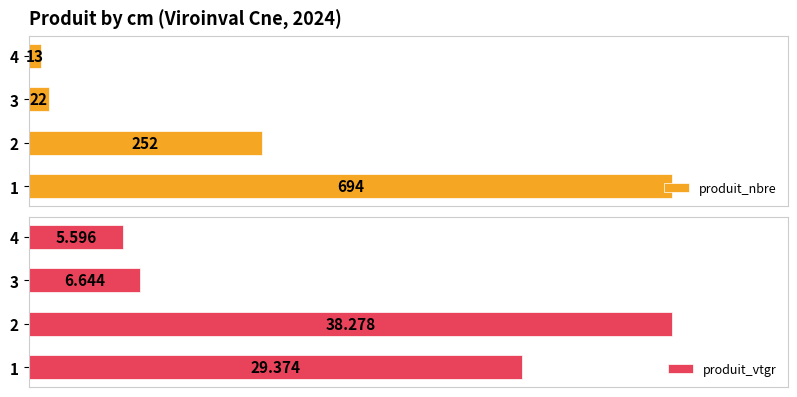

Rank the categories by produit_vtgr value from lowest to highest.

4, 3, 1, 2